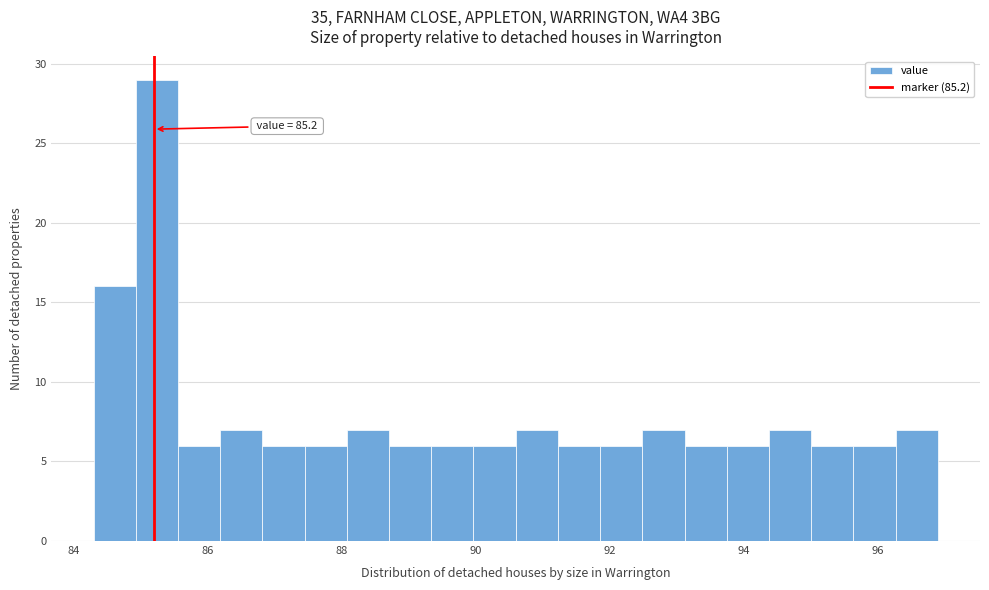

Read against the x-axis, roughly where is the centre of the tallest bar?

85.2